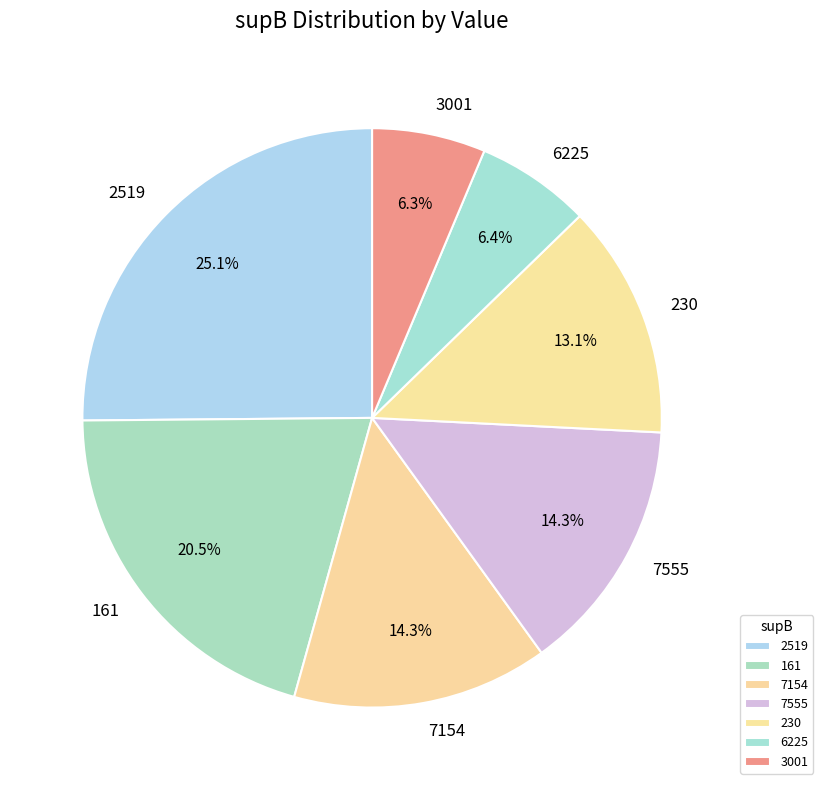

How much of the chart is everything except 230?

86.9%